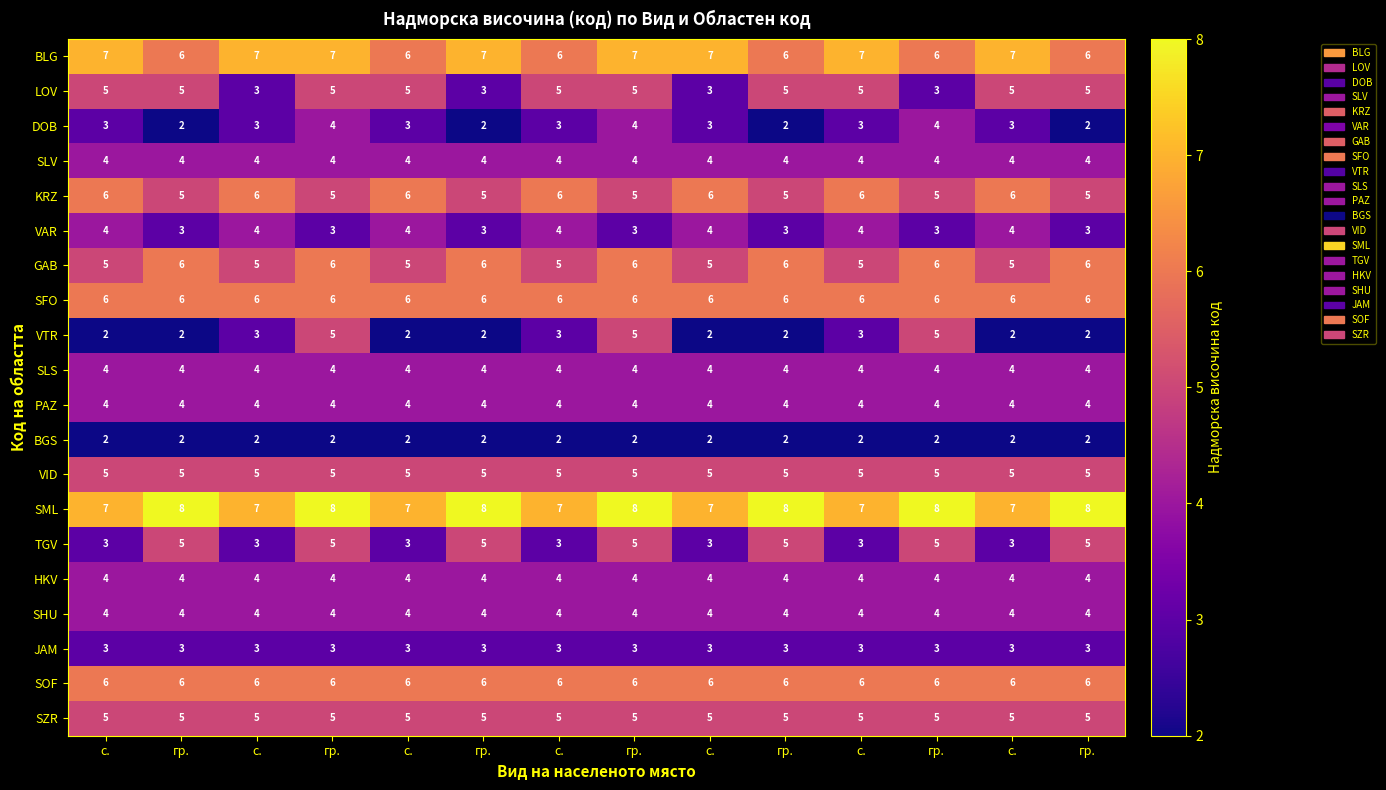

Between гр. and с., which is larger?

с.